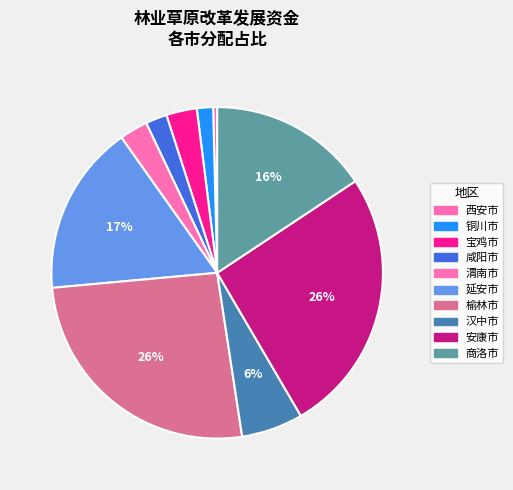

Count the number of slices in the pie.

10